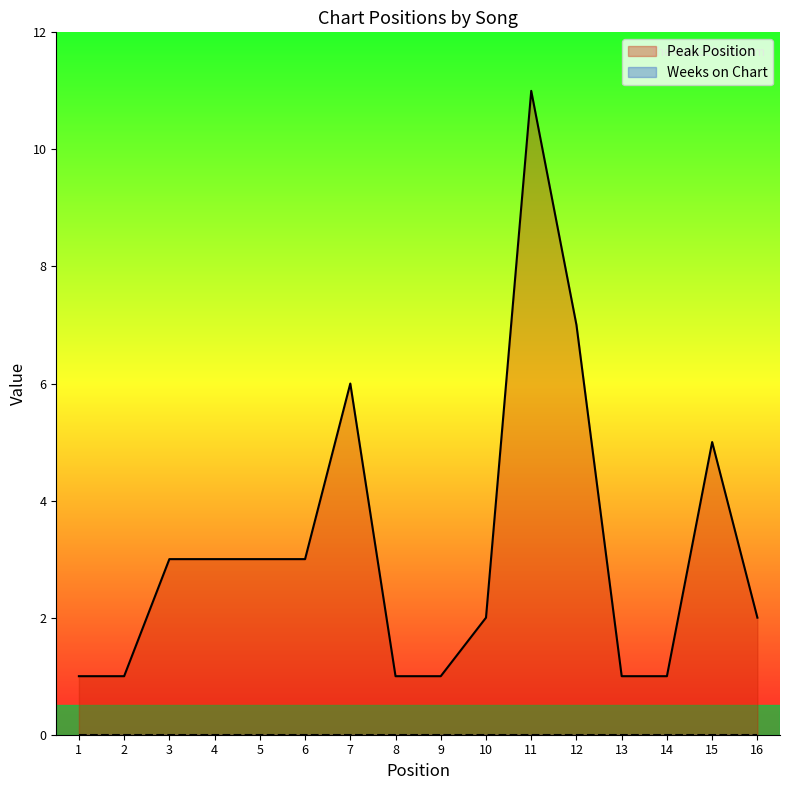

How many values exceed 3?

4